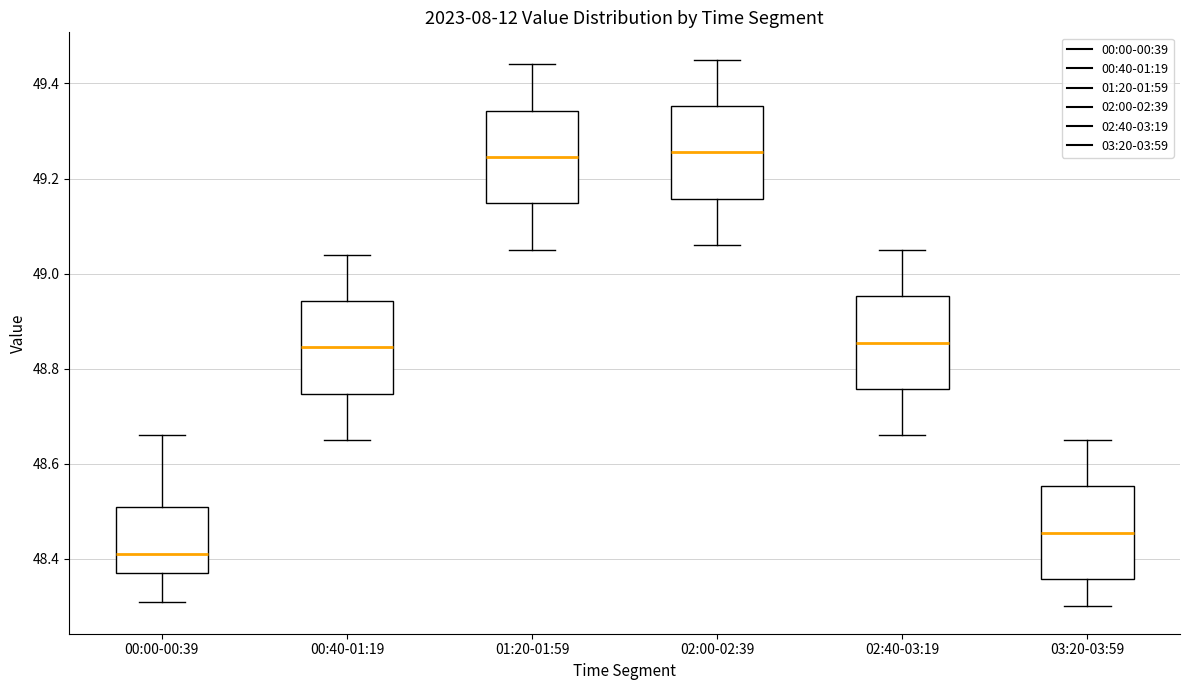

Which box has the lowest median line?

00:00-00:39